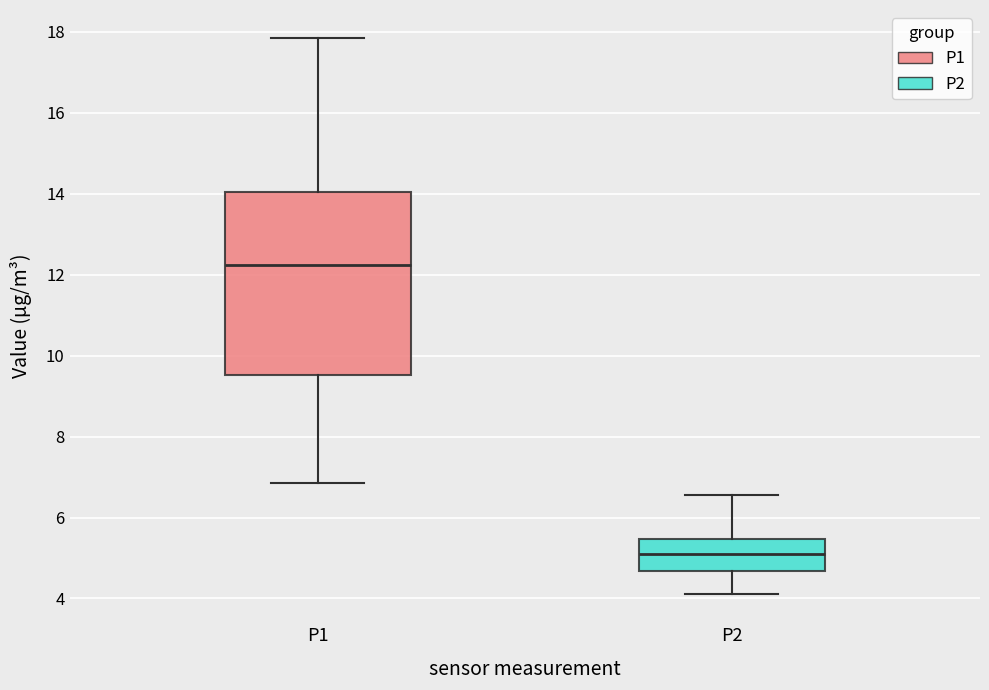

Which box has the highest median line?

P1